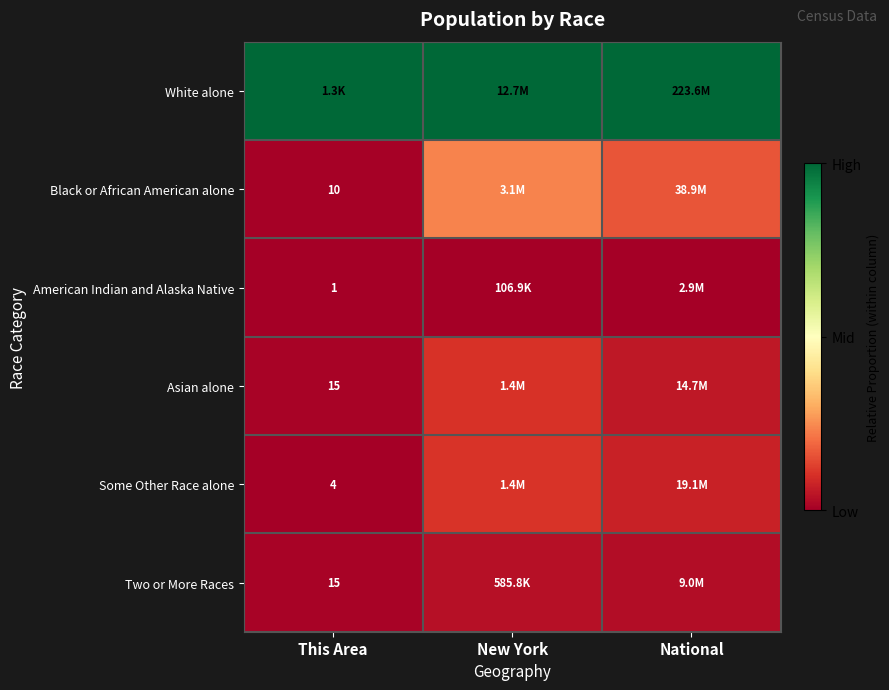

Is the value of Some Other Race alone at This Area greater than the value of American Indian and Alaska Native at This Area?

Yes